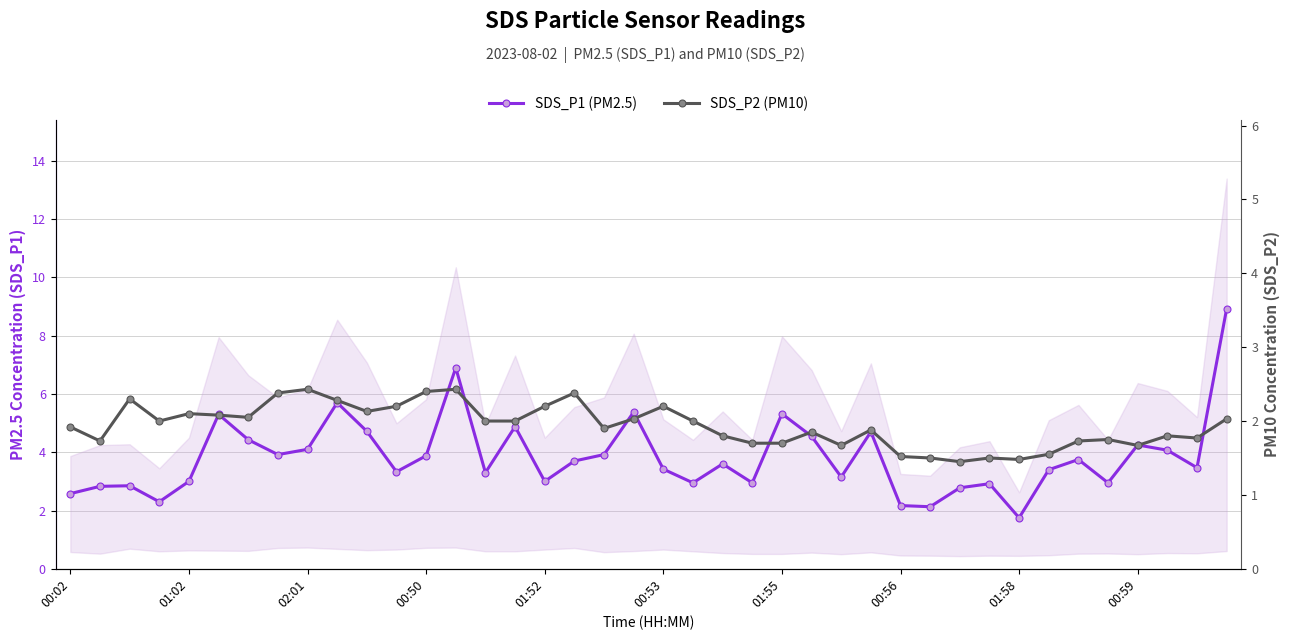

How many interior local peaks does the SDS_P1 (PM2.5) series have?

12